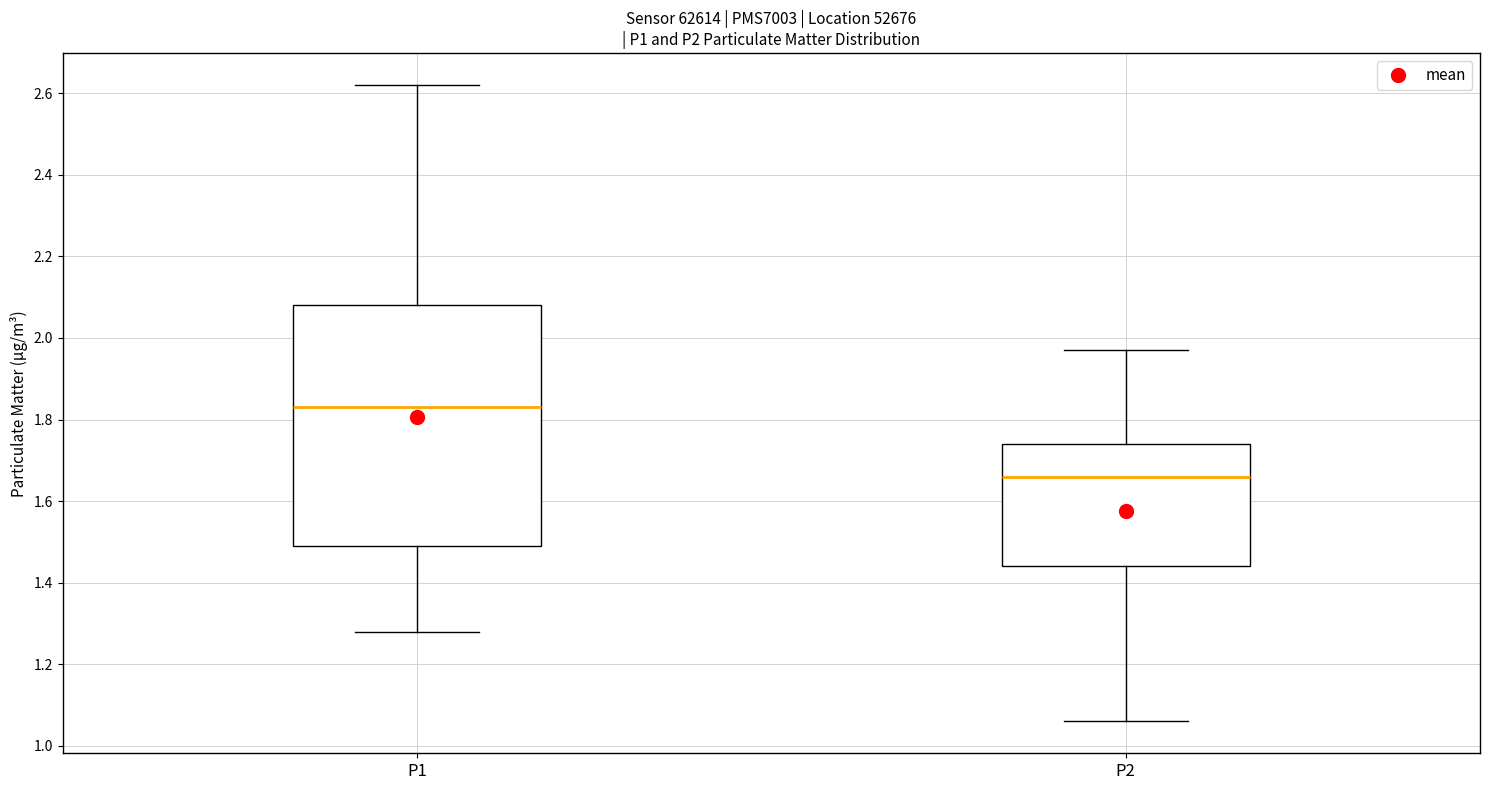

Comparing the boxes themselves (not the whiskers), which one is the tallest?

P1